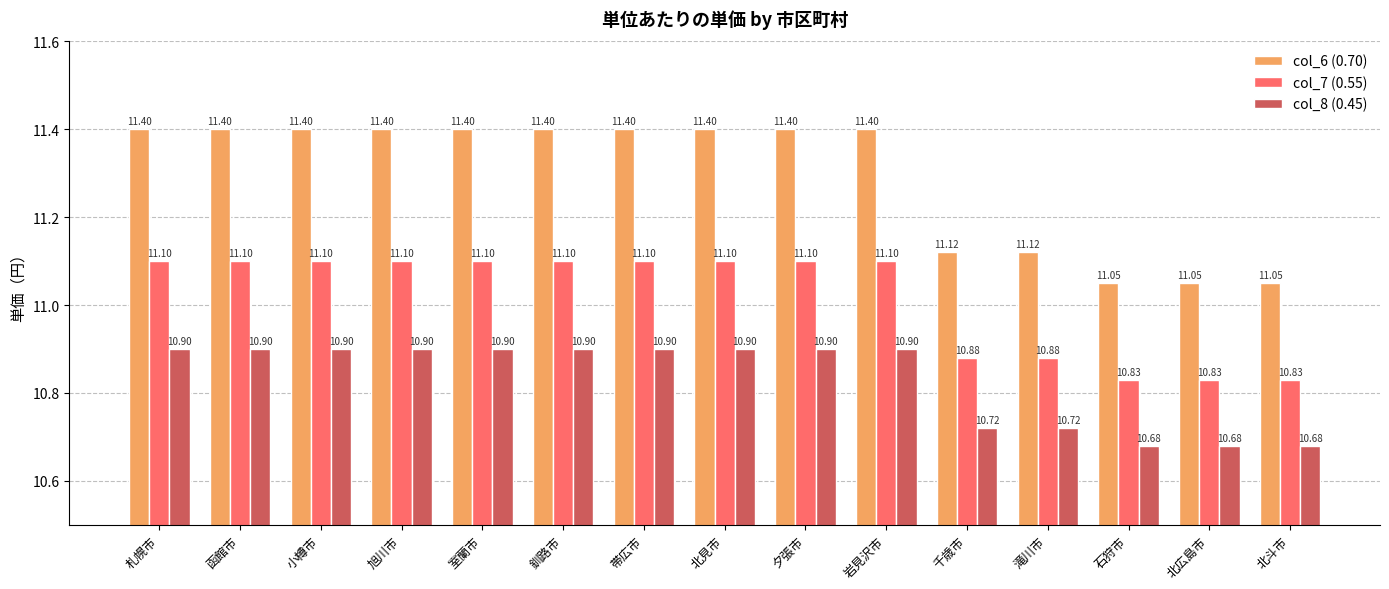

What is the difference between the maximum and minimum values in the col_7 (0.55) series?

0.3